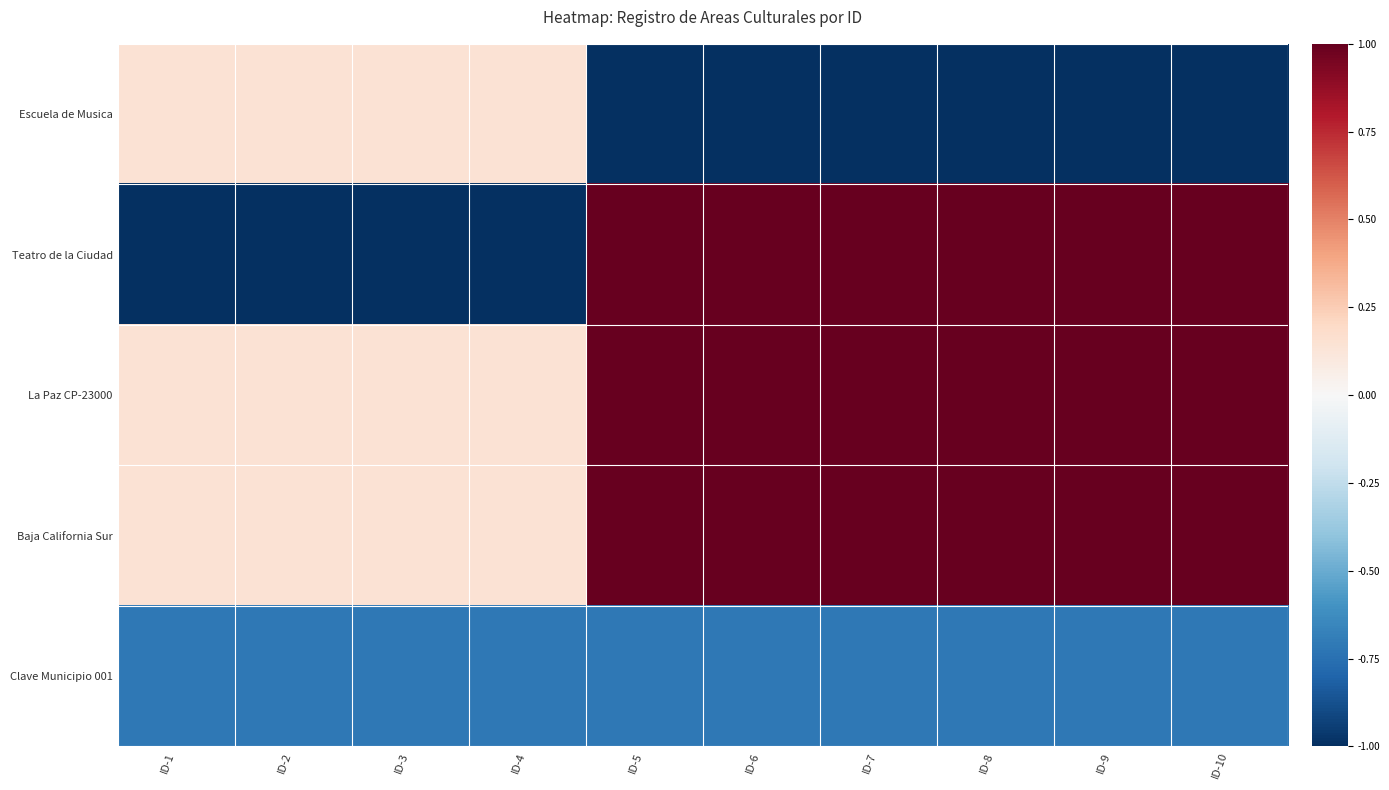

Reading left to right, list all the values displayed in this chart.

Escuela de Musica: ID-1=0.1	ID-2=0.1	ID-3=0.1	ID-4=0.1	ID-5=-1.0	ID-6=-1.0	ID-7=-1.0	ID-8=-1.0	ID-9=-1.0	ID-10=-1.0
Teatro de la Ciudad: ID-1=-1.0	ID-2=-1.0	ID-3=-1.0	ID-4=-1.0	ID-5=1.0	ID-6=1.0	ID-7=1.0	ID-8=1.0	ID-9=1.0	ID-10=1.0
La Paz CP-23000: ID-1=0.1	ID-2=0.1	ID-3=0.1	ID-4=0.1	ID-5=1.0	ID-6=1.0	ID-7=1.0	ID-8=1.0	ID-9=1.0	ID-10=1.0
Baja California Sur: ID-1=0.1	ID-2=0.1	ID-3=0.1	ID-4=0.1	ID-5=1.0	ID-6=1.0	ID-7=1.0	ID-8=1.0	ID-9=1.0	ID-10=1.0
Clave Municipio 001: ID-1=-0.7	ID-2=-0.7	ID-3=-0.7	ID-4=-0.7	ID-5=-0.7	ID-6=-0.7	ID-7=-0.7	ID-8=-0.7	ID-9=-0.7	ID-10=-0.7